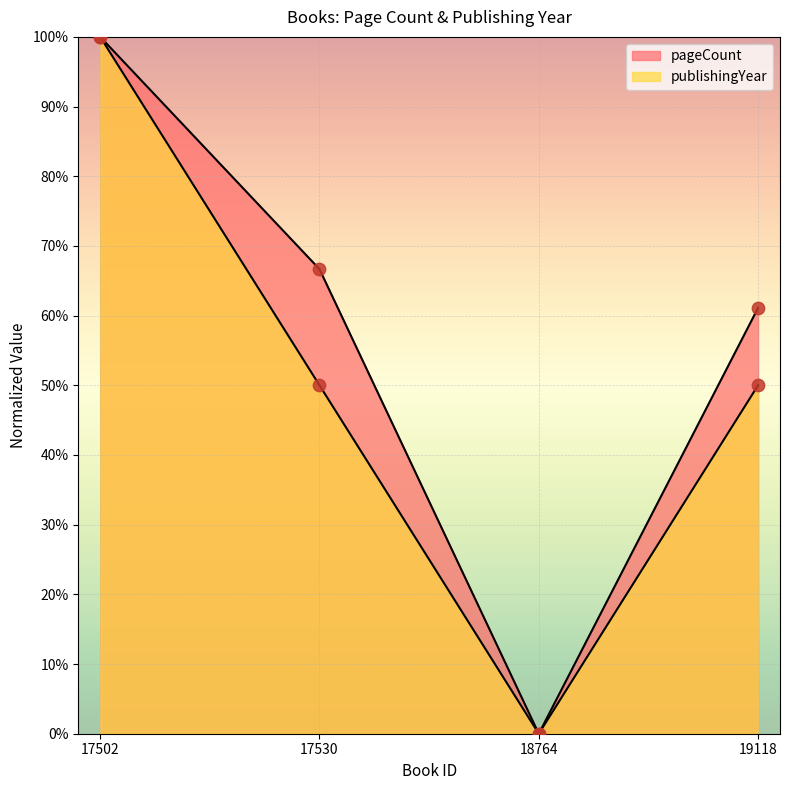

At how many categories does at least one series exceed 50?

3